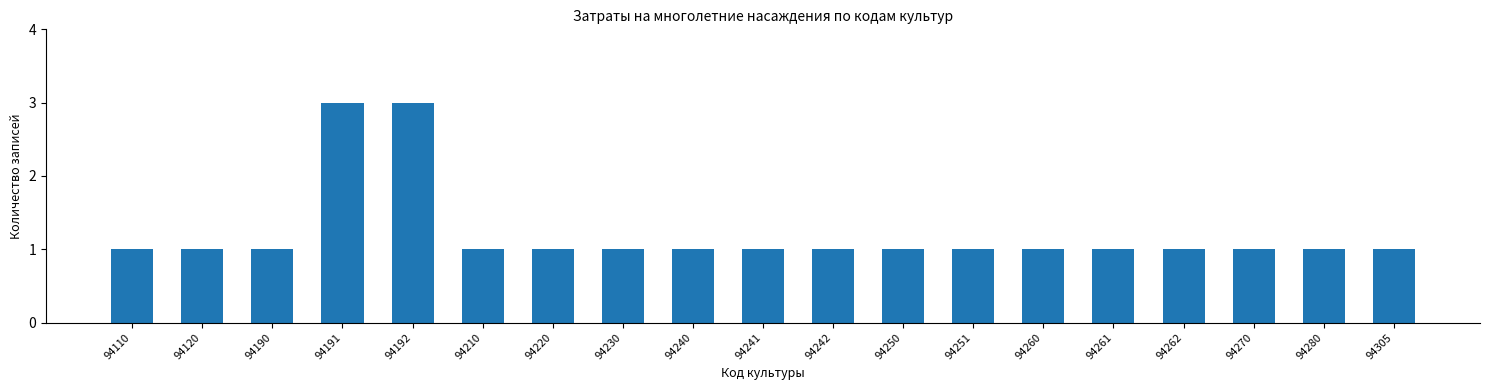

True or false: the data shows 4 at 94191.

False